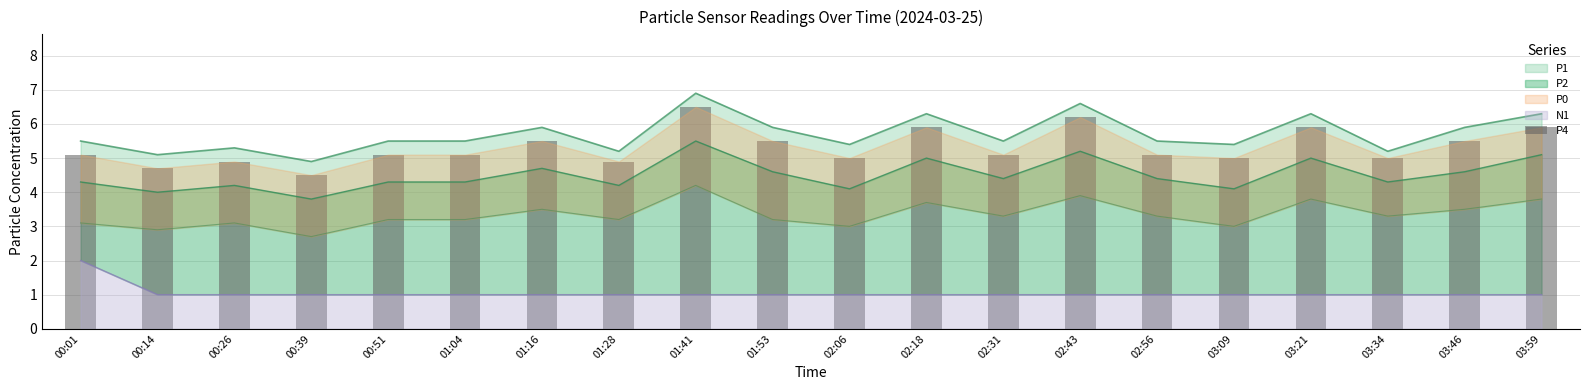

What is the ratio of the value at 00:26 to the value at 00:01?

1.0